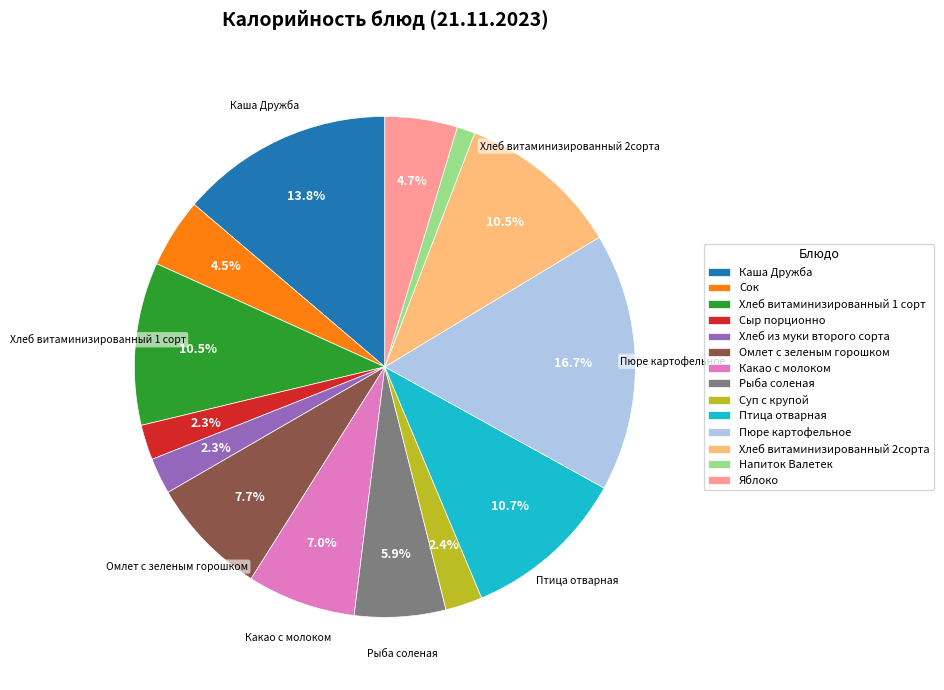

Does any single category account for the majority?

No